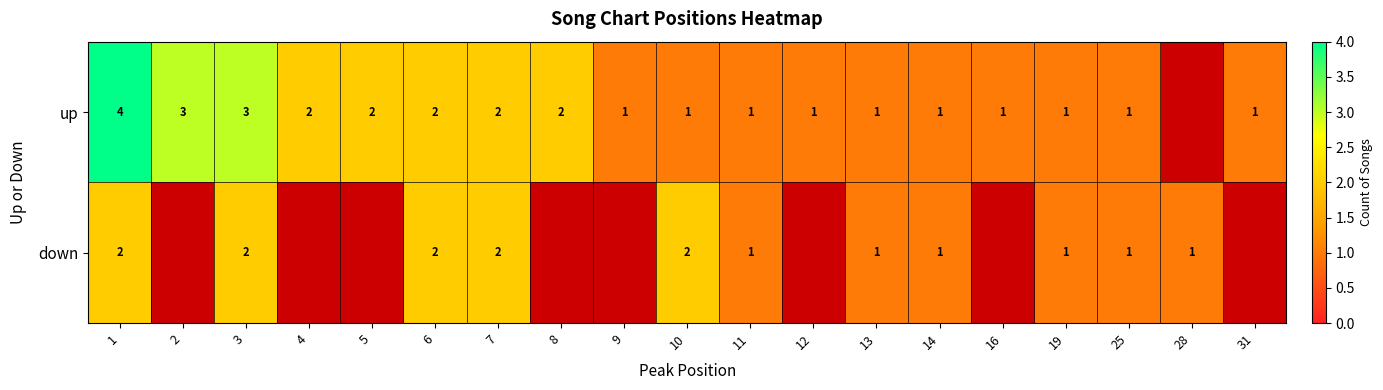

At which category is the sum across all series the highest?

1